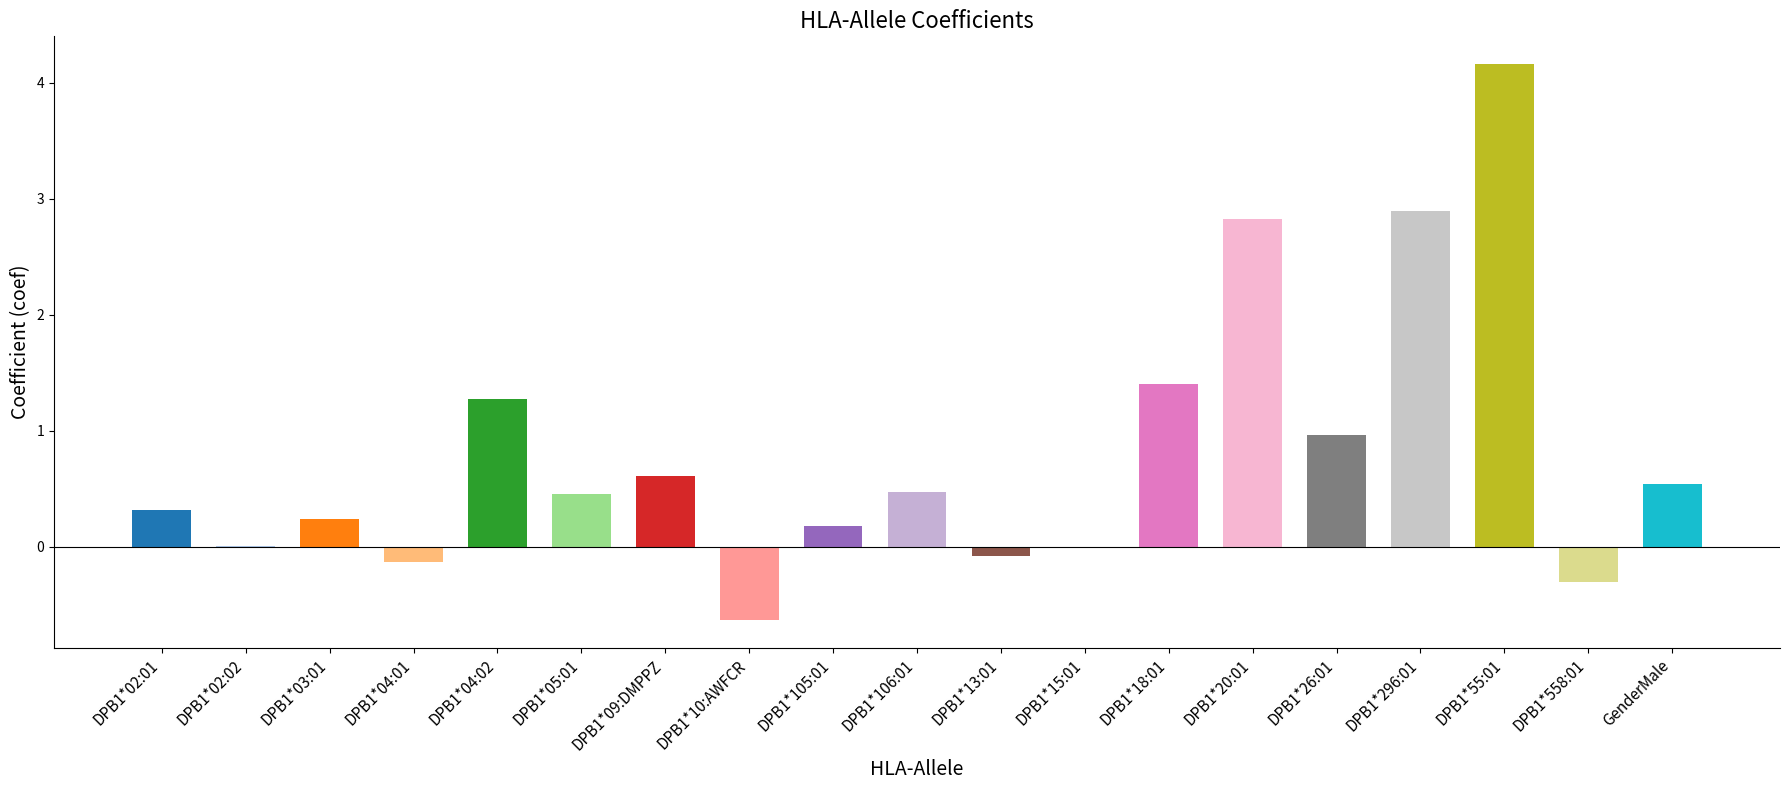

The chart shows a value of 0.6 at DPB1*09:DMPPZ. True or false?

True